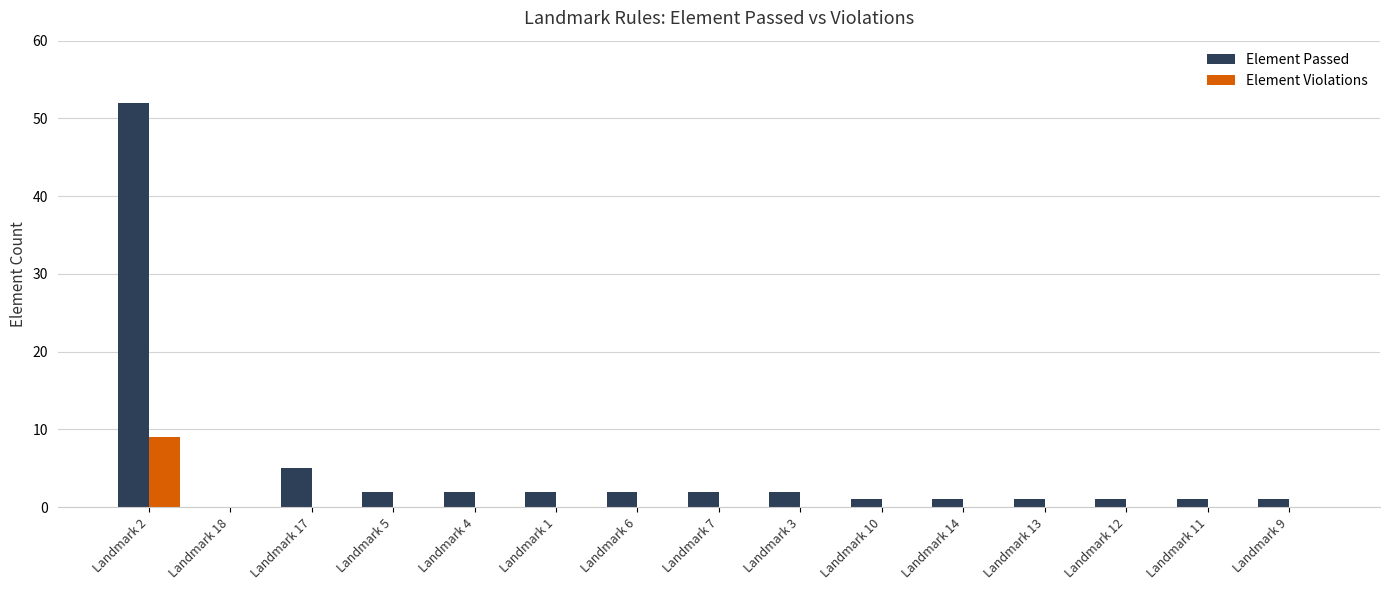

Is it true that Element Violations equals 0 at Landmark 4?

True